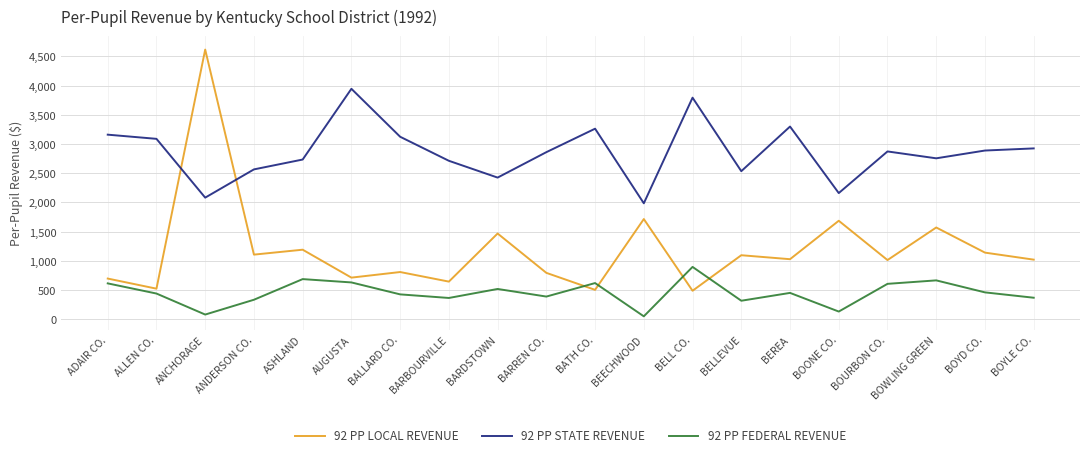

What is the spread (max minus min) of values at BARDSTOWN?

1905.9